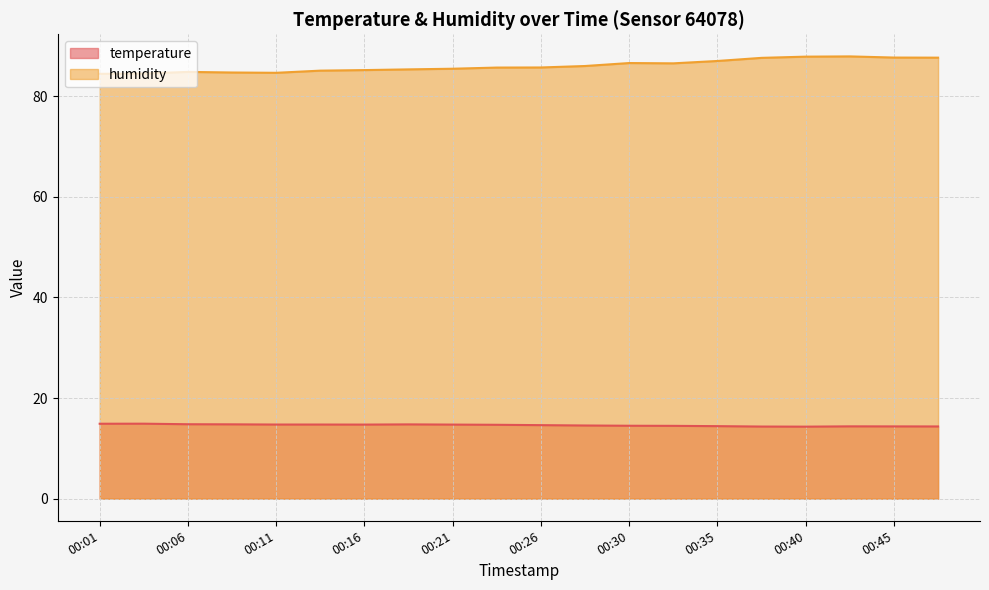

Between 00:09 and 00:48, which series saw the biggest shift?

humidity